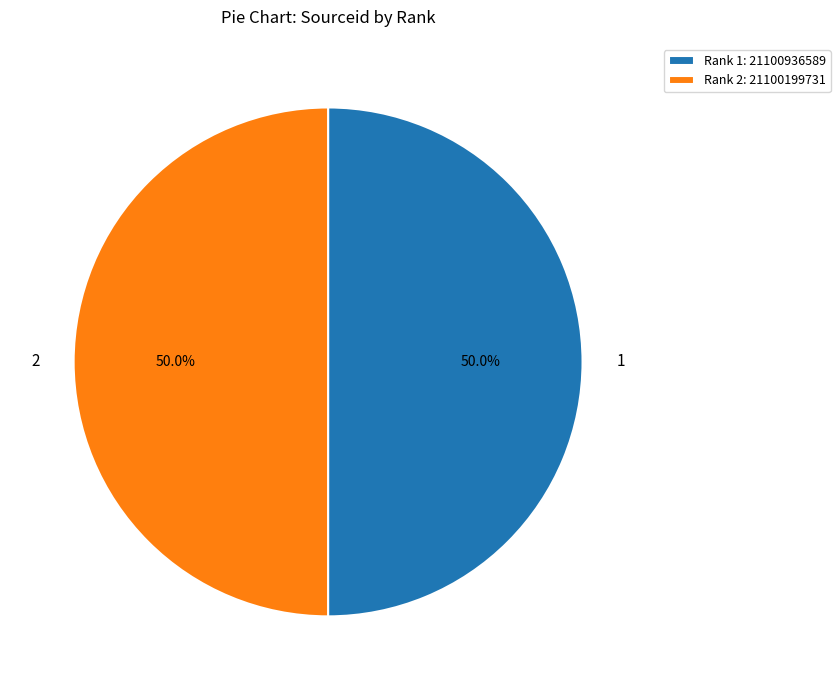

Do Rank 2: 21100199731 and Rank 1: 21100936589 together represent more than half of the pie?

Yes